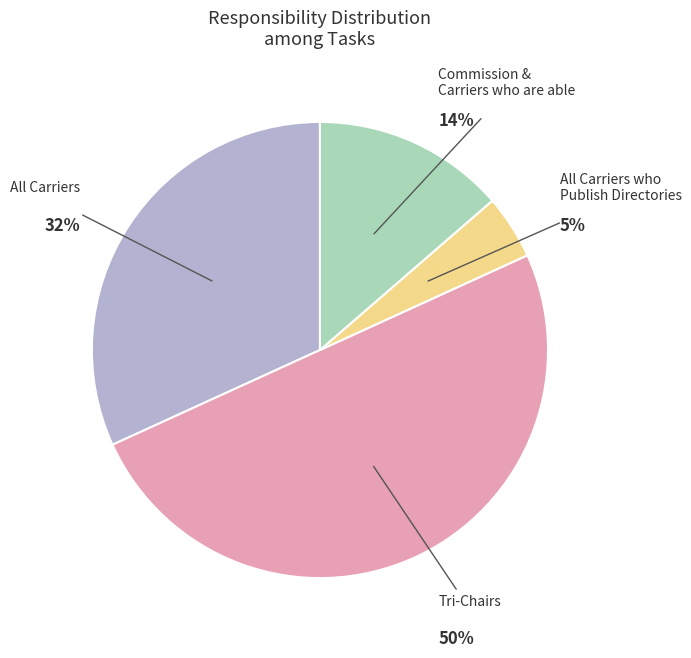

Is the sum of All Carriers who Publish Directories and All Carriers greater than half?

No